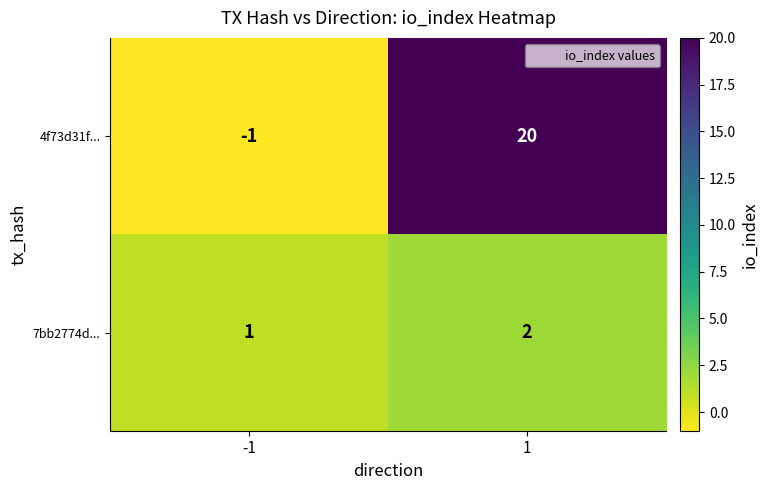

Count the number of categories in the chart.

2